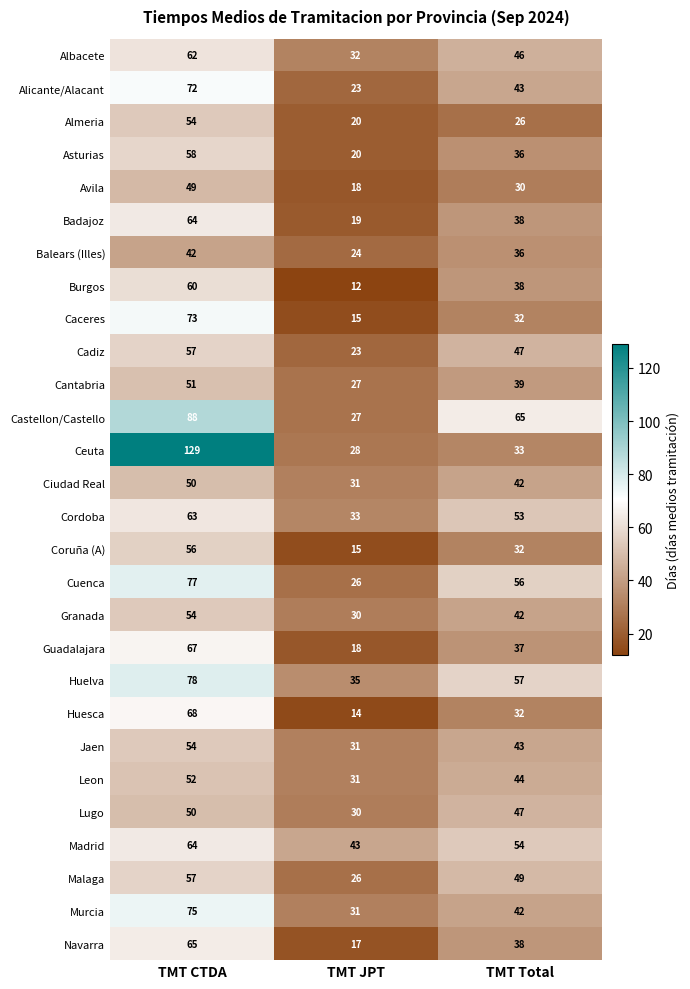

The value of Ciudad Real at TMT CTDA is 50. True or false?

True